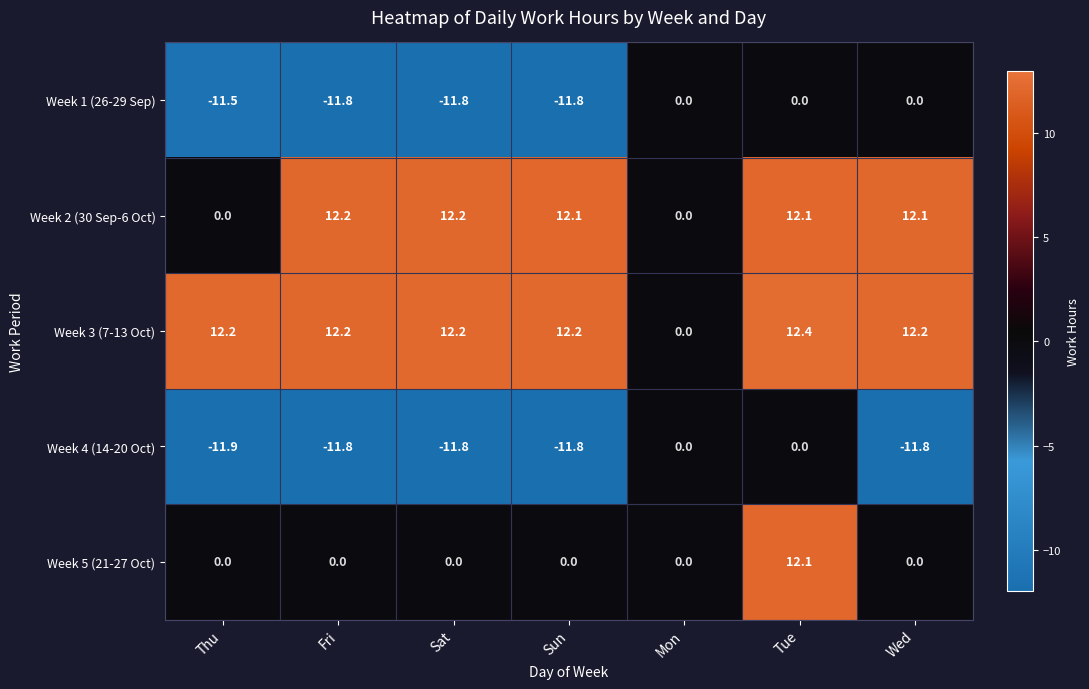

What is the maximum value shown in the chart?

12.4